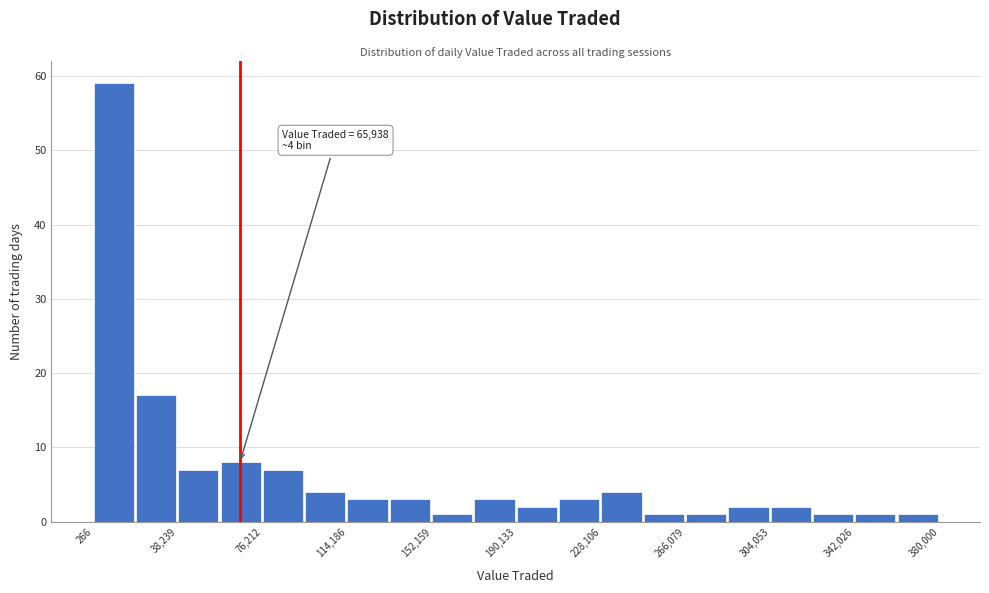

Around what value on the x-axis is the tallest bar? Give the approximate position of its centre, as read against the axis.

10000